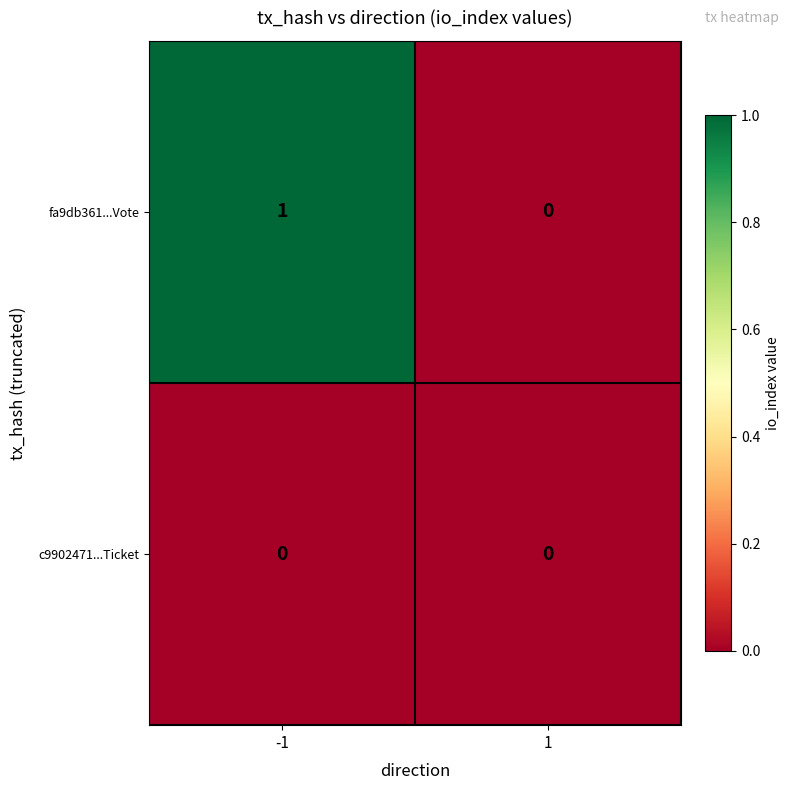

Which series has the largest total across all categories?

fa9db361...Vote